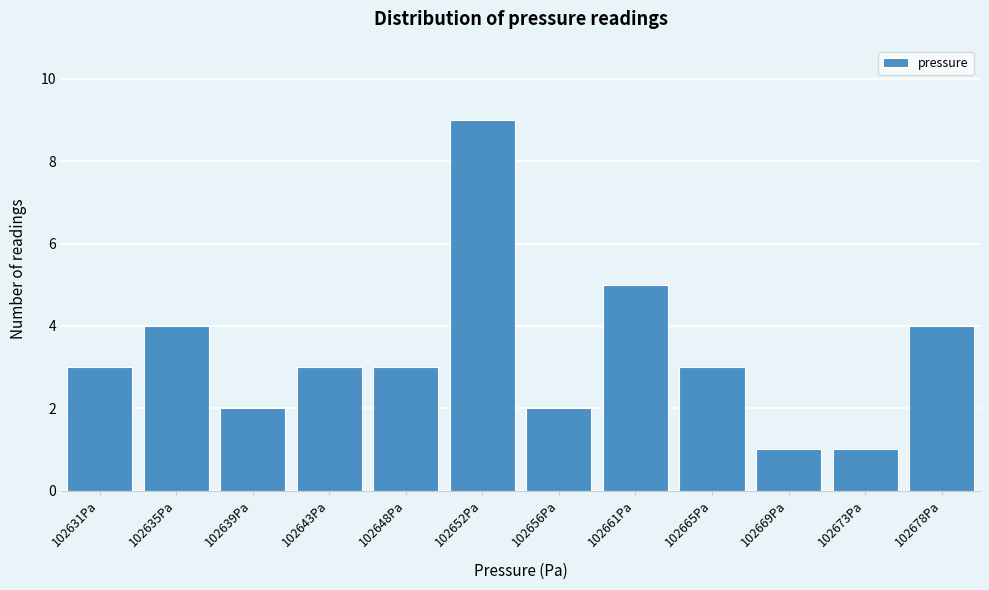

Reading left to right, transcribe all the data shown in this chart.

3	4	2	3	3	9	2	5	3	1	1	4